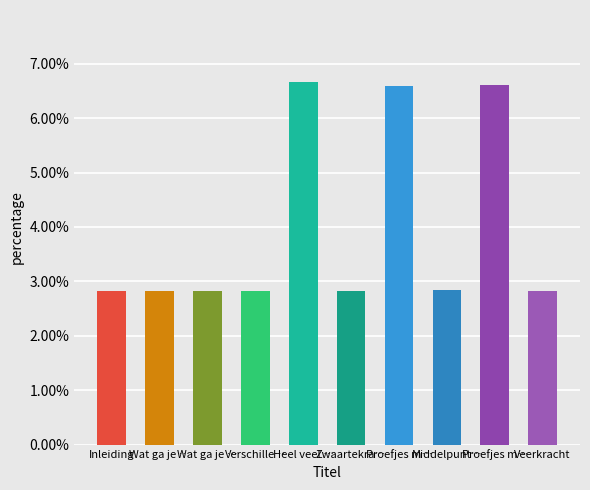

Count the number of categories in the chart.

10